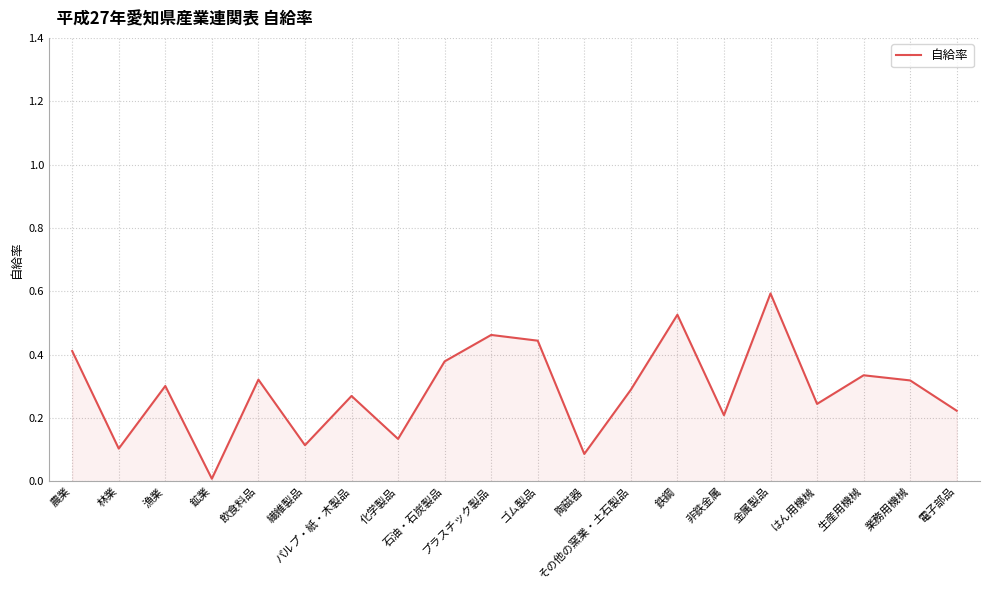

What is the difference between the maximum and minimum values?

0.6